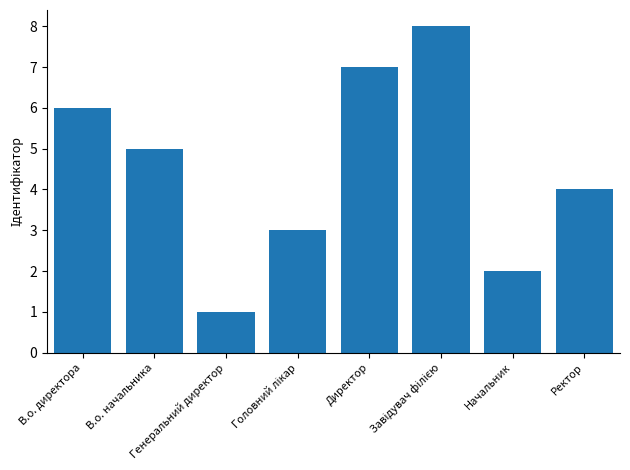

What position from the right is В.о. директора?

8